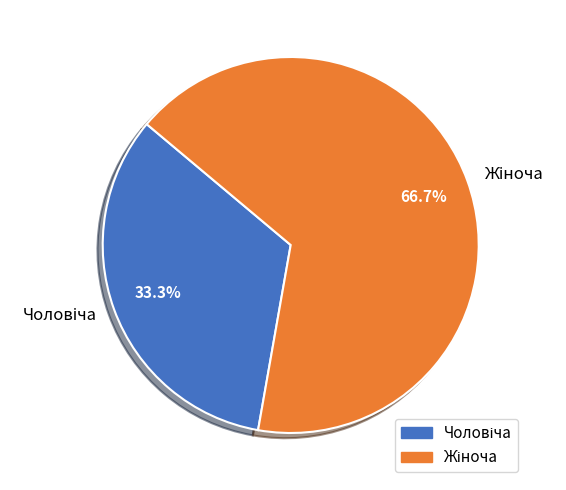

Is there a majority slice in this chart?

Yes